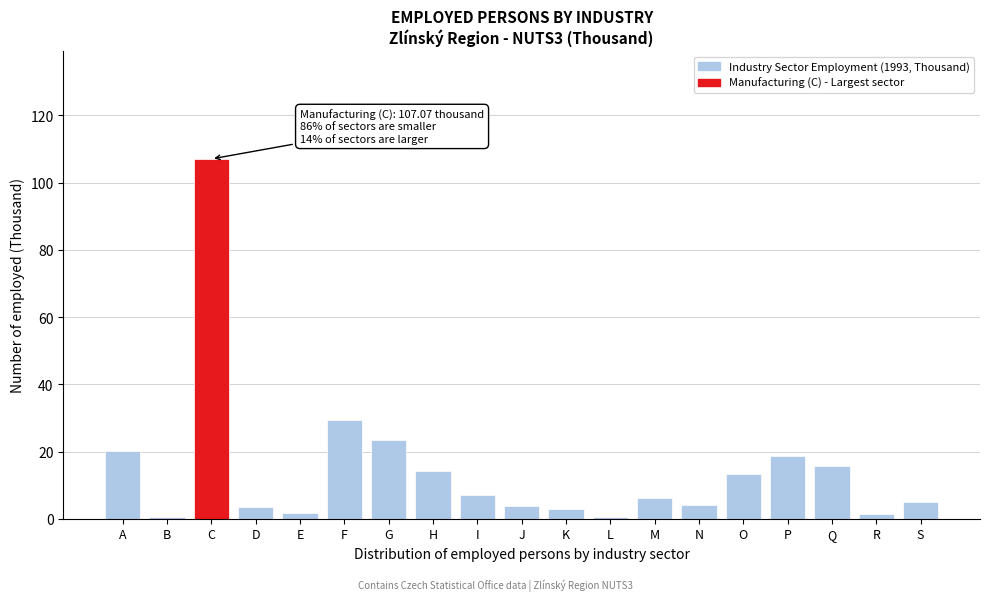

What is the greatest value displayed?

107.1